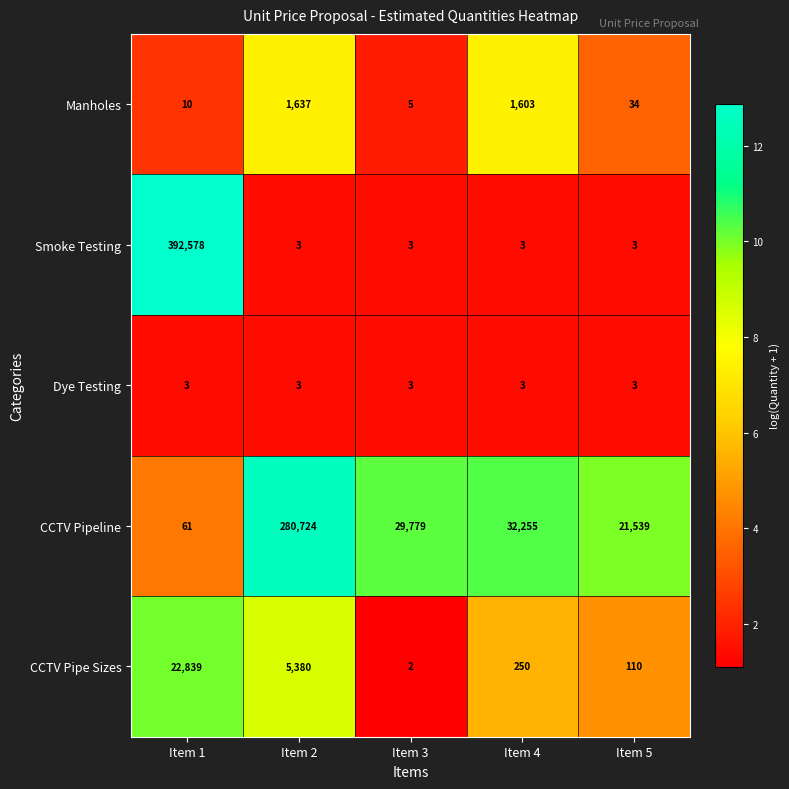

Read the CCTV Pipeline value at Item 2, to the nearest 50.

280700